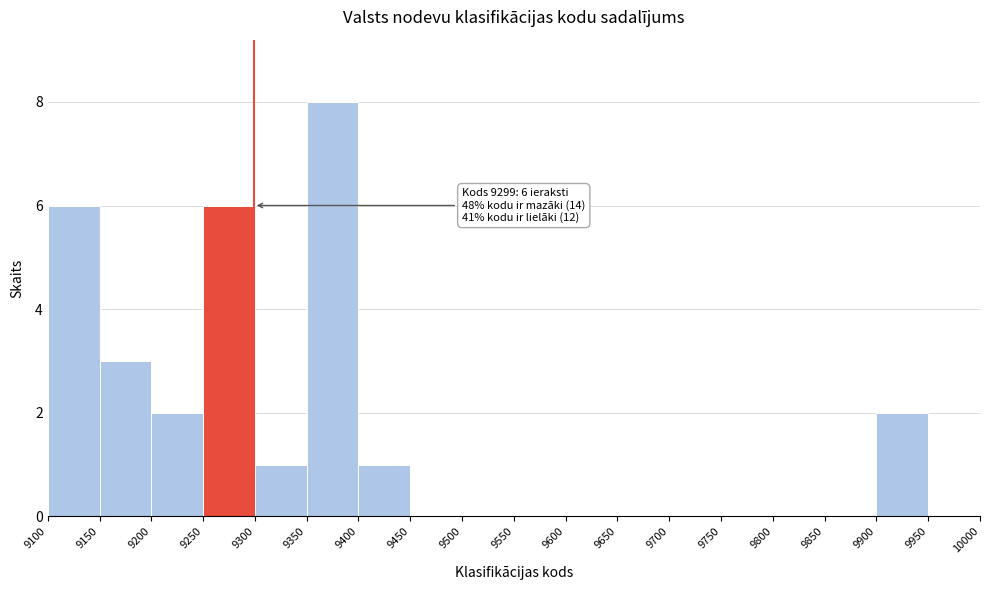

Over which range of the x-axis is the bar tallest?

9350 to 9400